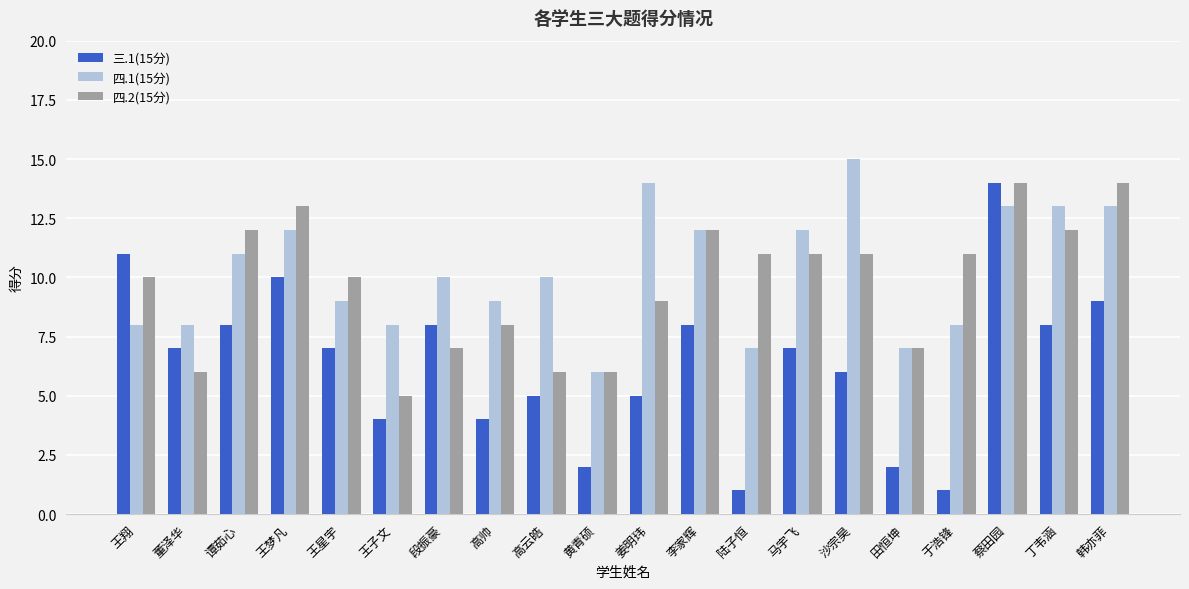

At which label does 四.1(15分) reach its peak?

沙宗昊